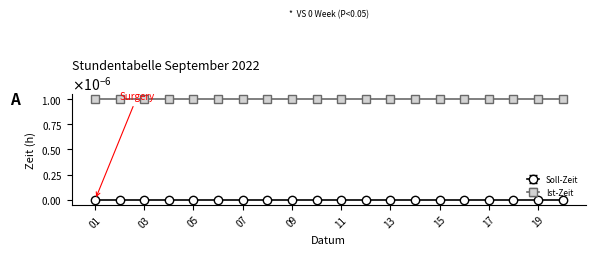

At which category is the sum across all series the highest?

2022-09-01